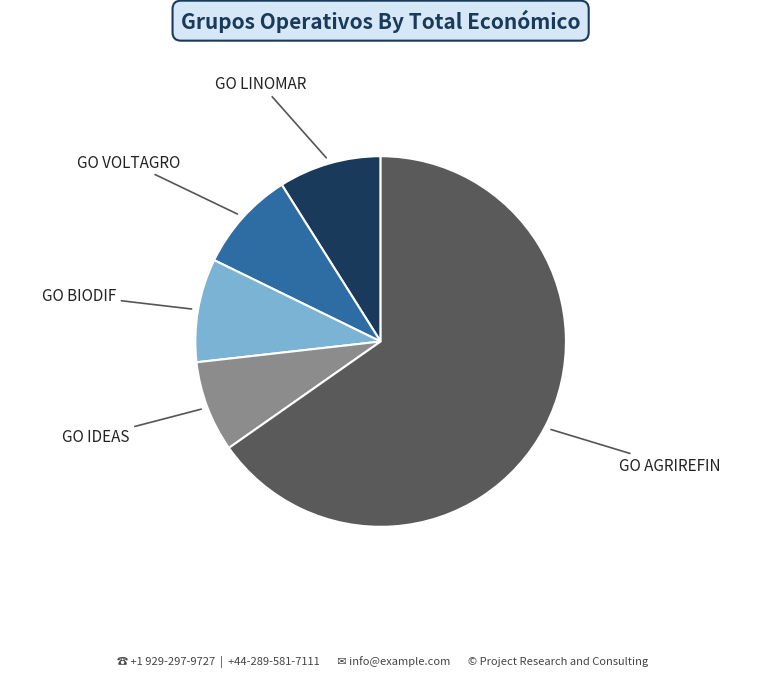

Is the sum of GO AGRIREFIN and GO IDEAS greater than half?

Yes